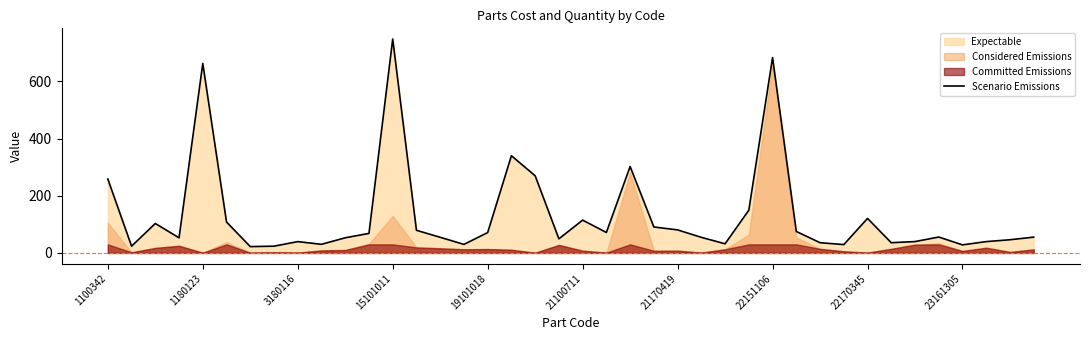

How many values are below 55?

19